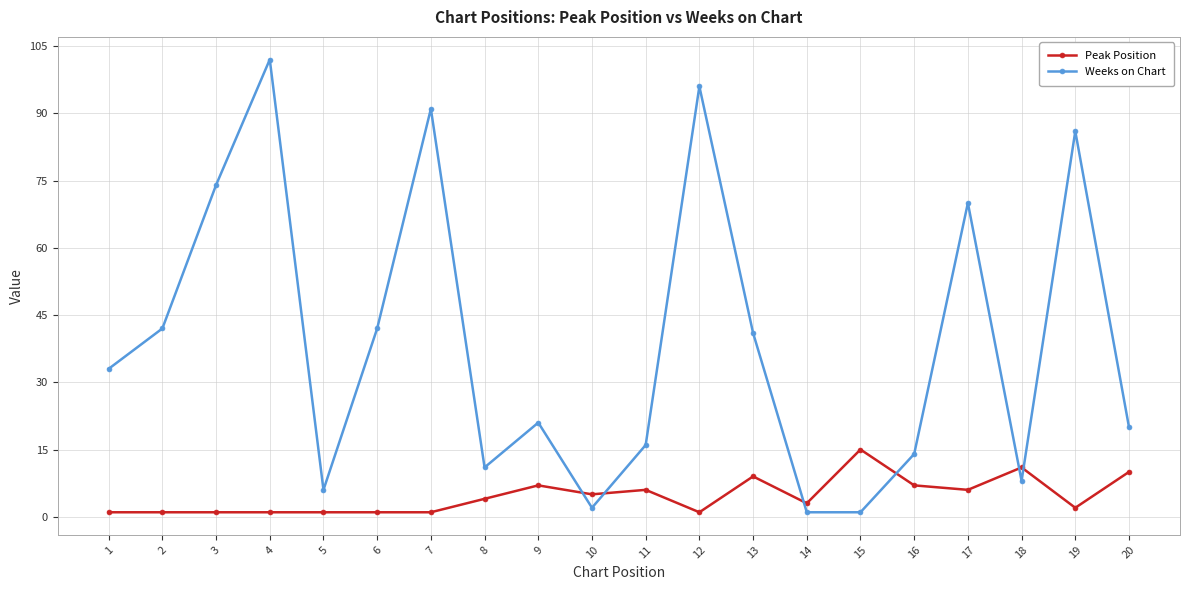

What is the sum of all Peak Position values?

93